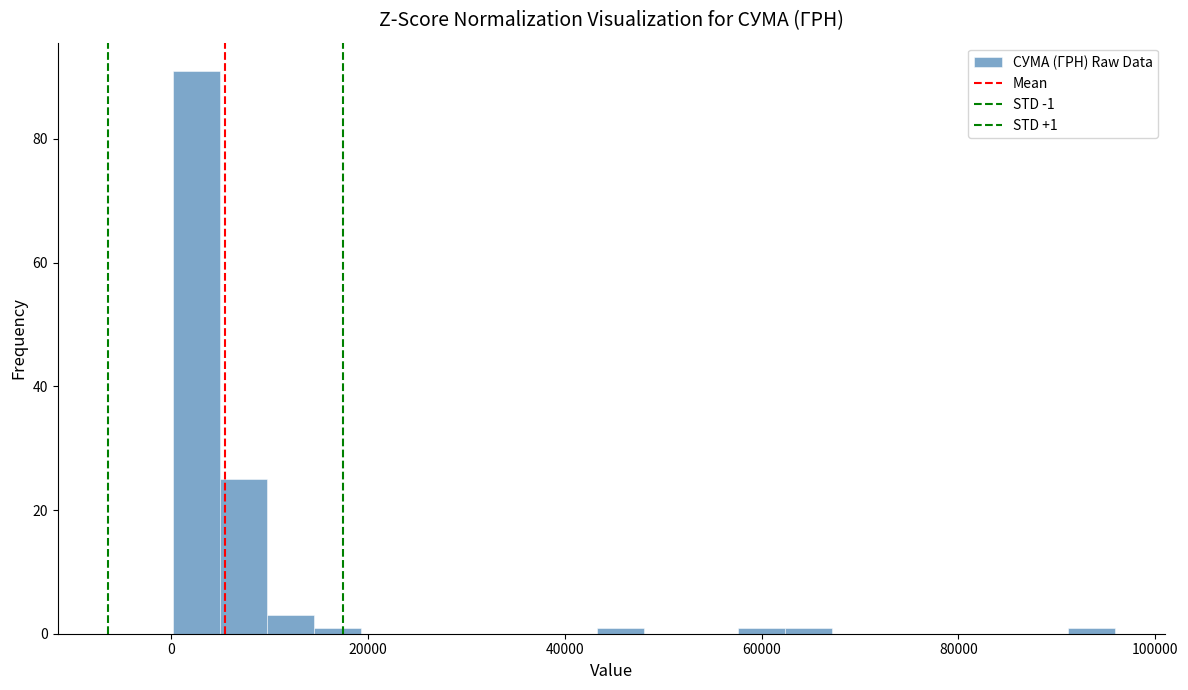

Around what value on the x-axis is the tallest bar? Give the approximate position of its centre, as read against the axis.

2000